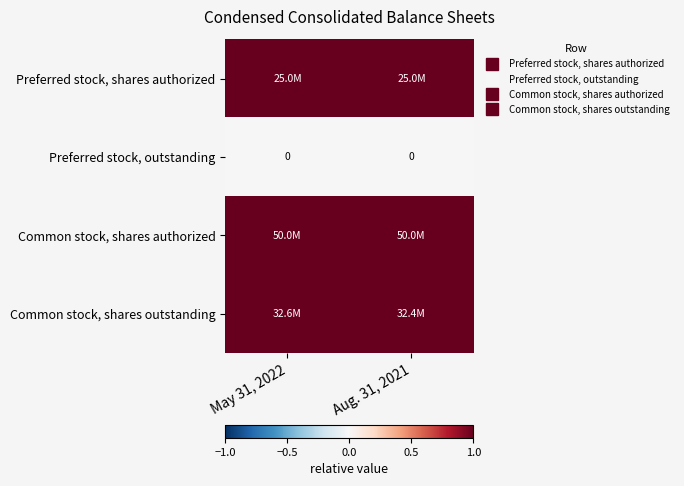

At which label is Preferred stock, outstanding closest to 0?

May 31, 2022